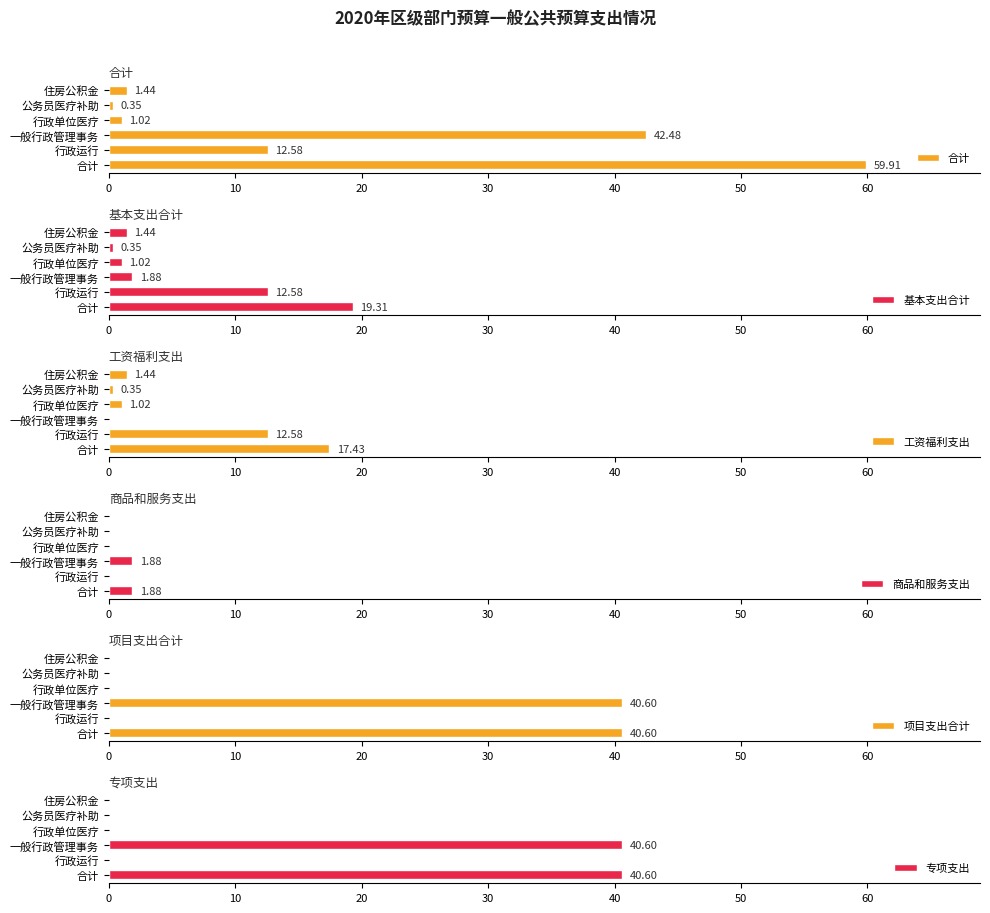

How many bars are there in each group?

6